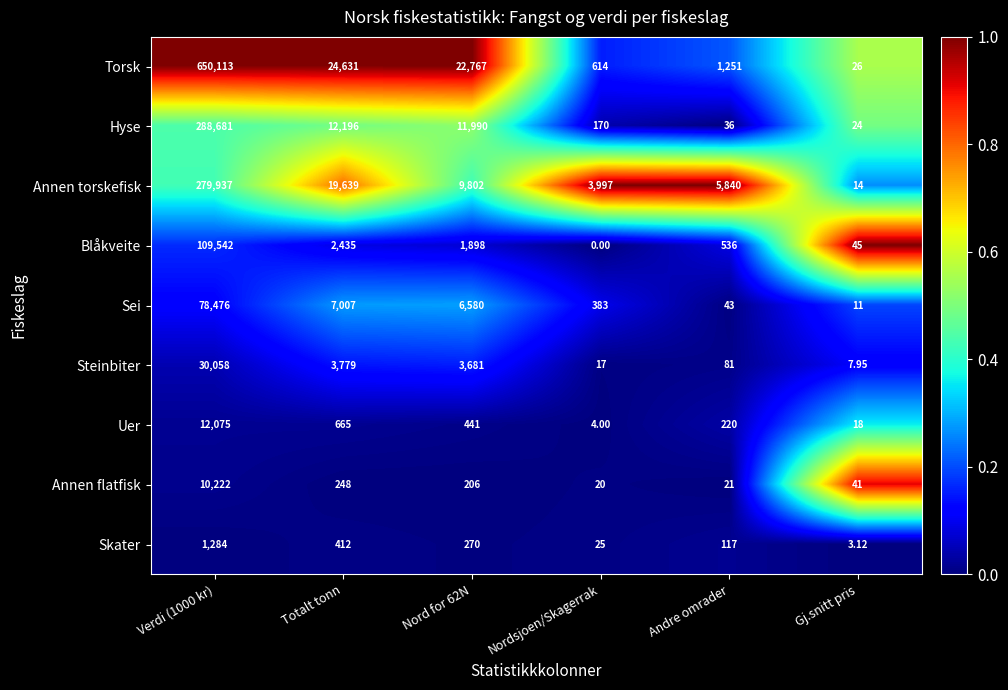

Which series changed the most between Nord for 62N and Gj.snitt pris?

Torsk